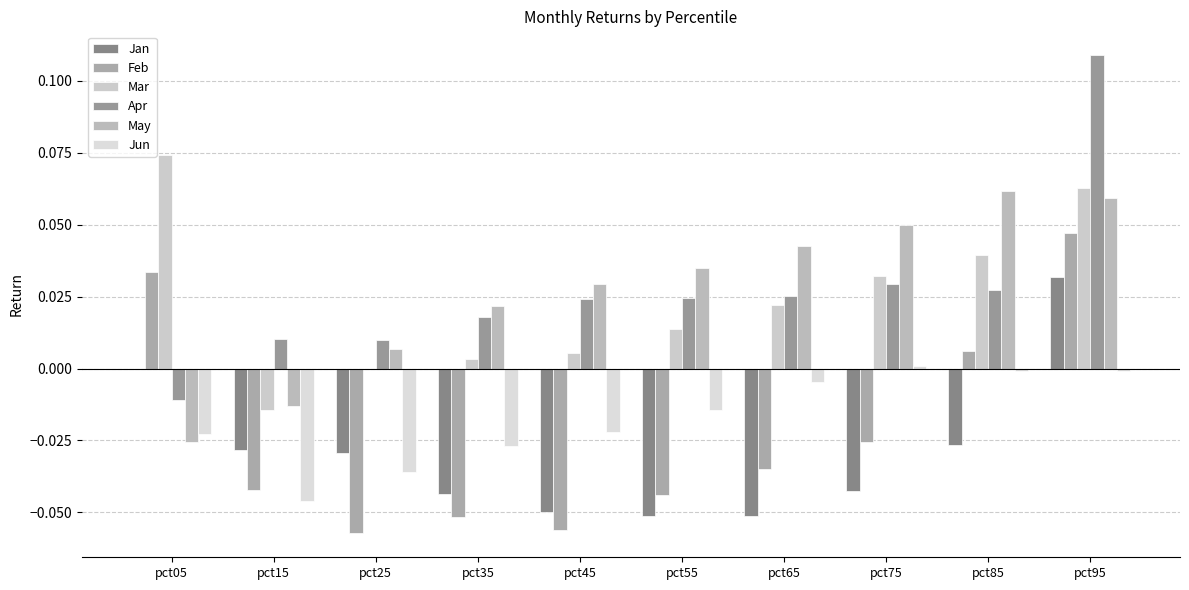

Which series has the largest total across all categories?

May